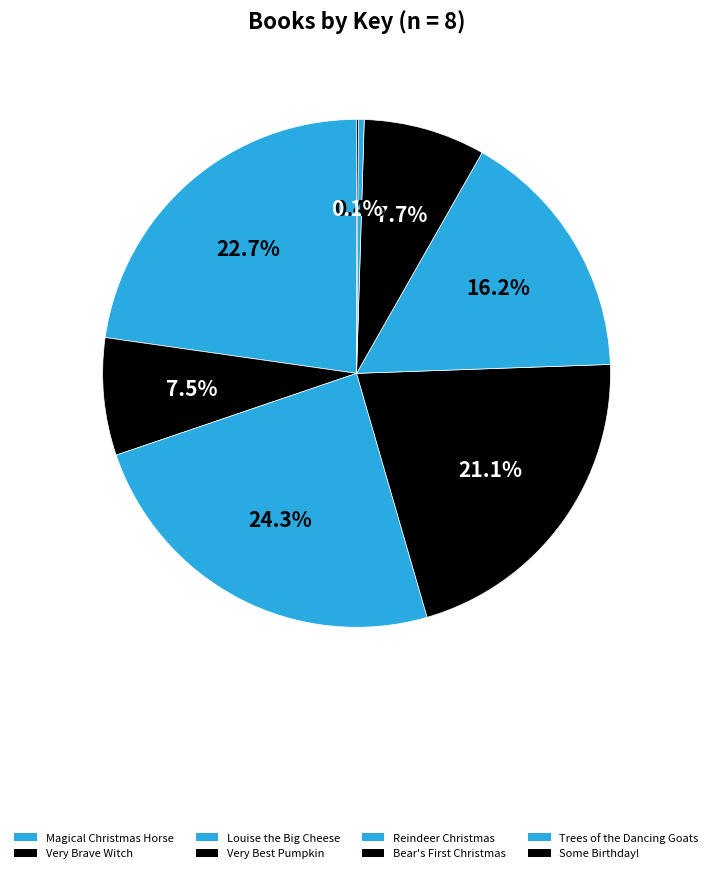

To the nearest percent, what percentage of the pie is Louise the Big Cheese?

24%